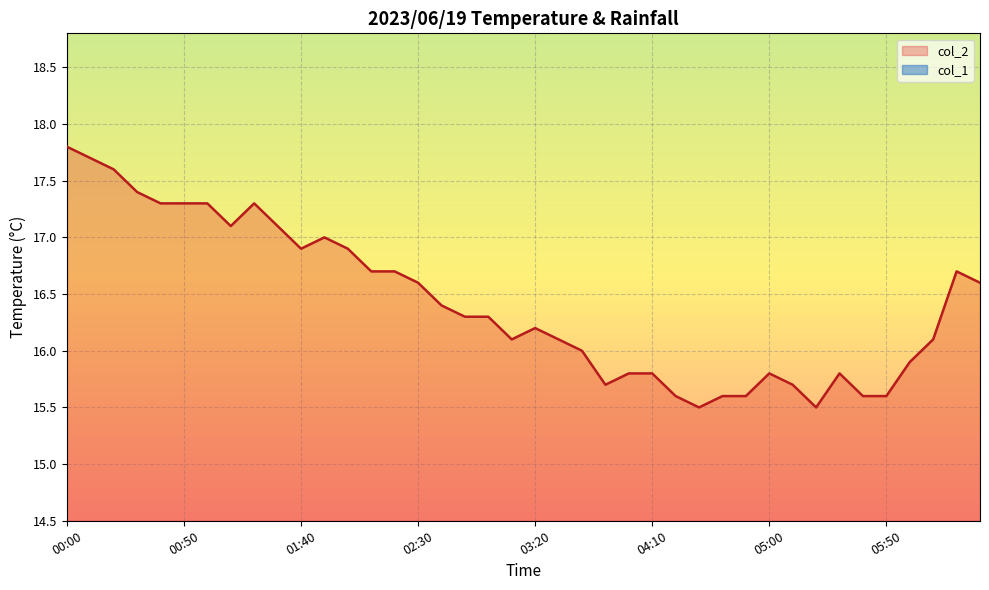

How many values exceed 16?

25